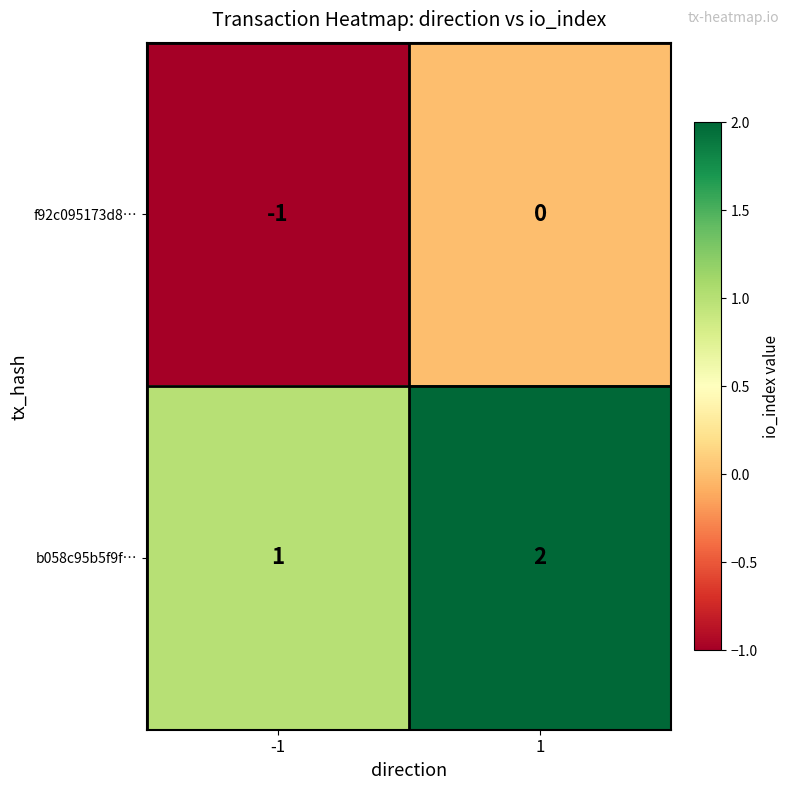

Which series has the largest total across all categories?

b058c95b5f9f…